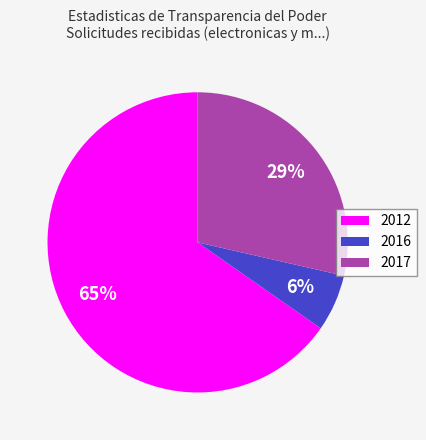

To the nearest percent, what is the combined percentage of 2012 and 2017?

94%